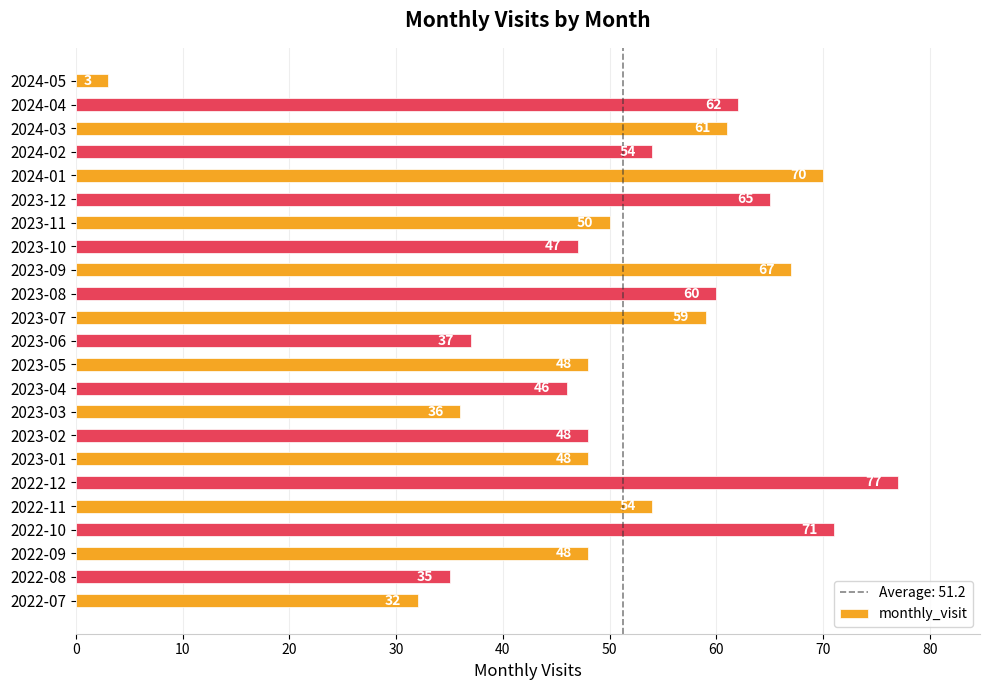

At which label is the value closest to 40?

2023-06